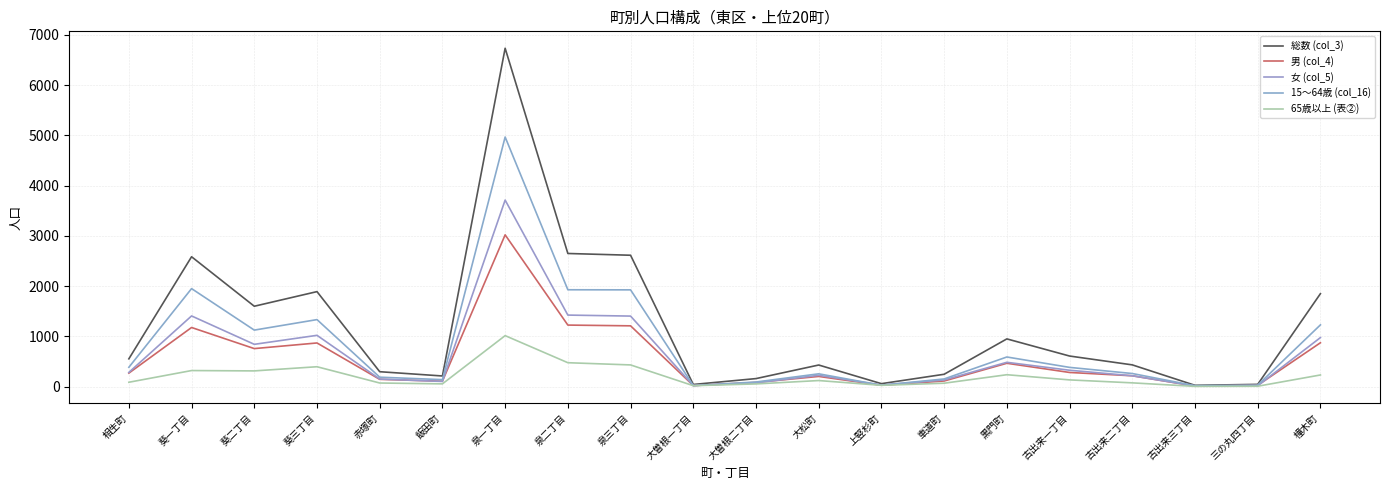

At 古出来二丁目, list the series in order from largest to smallest.

総数 (col_3), 15～64歳 (col_16), 男 (col_4), 女 (col_5), 65歳以上 (表②)